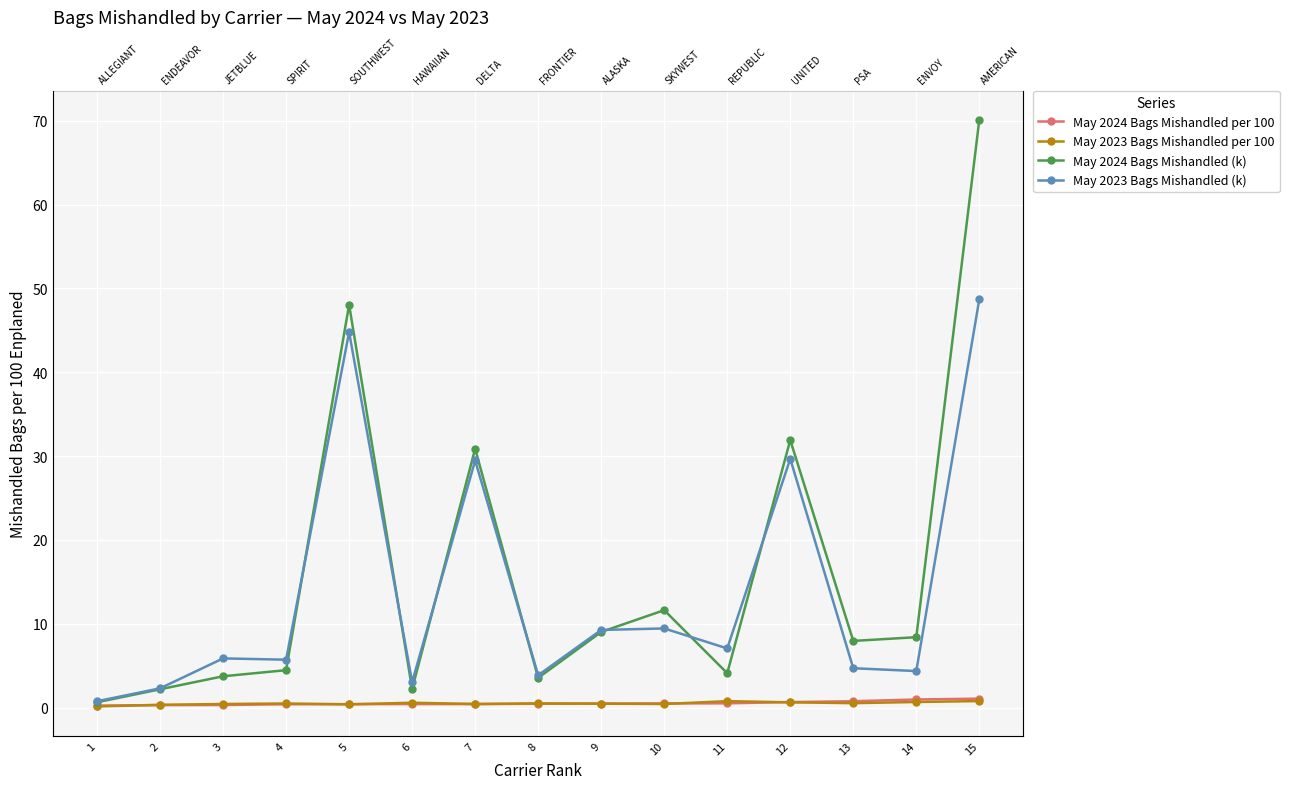

At which category does May 2023 Bags Mishandled per 100 reach its first local valley?

5